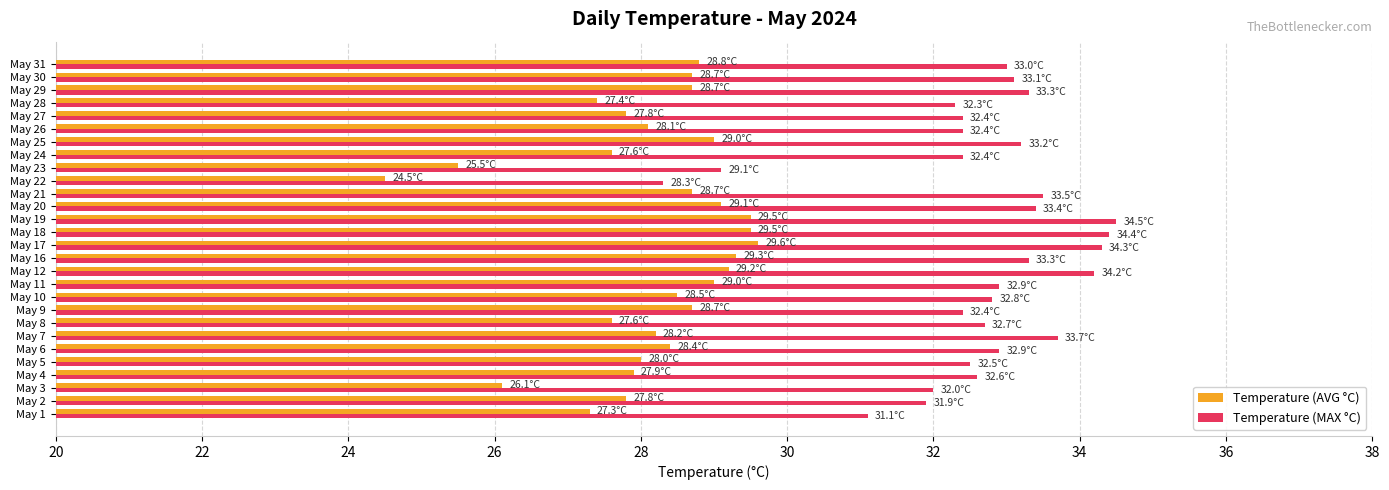

List the series in order of their peak value, lowest first.

Temperature (AVG °C), Temperature (MAX °C)